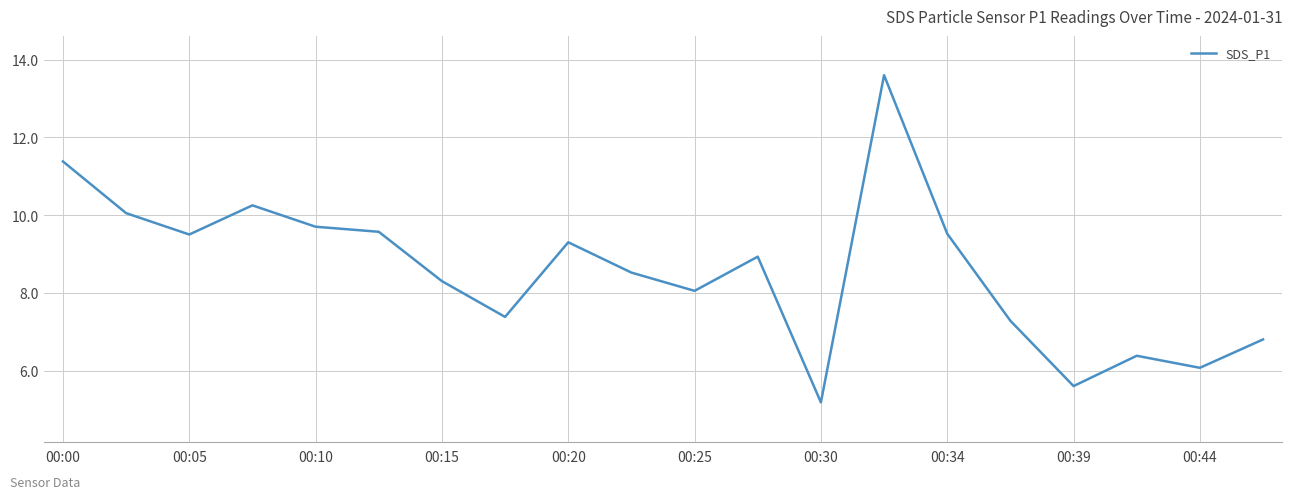

What is the difference between the maximum and minimum values?

8.4